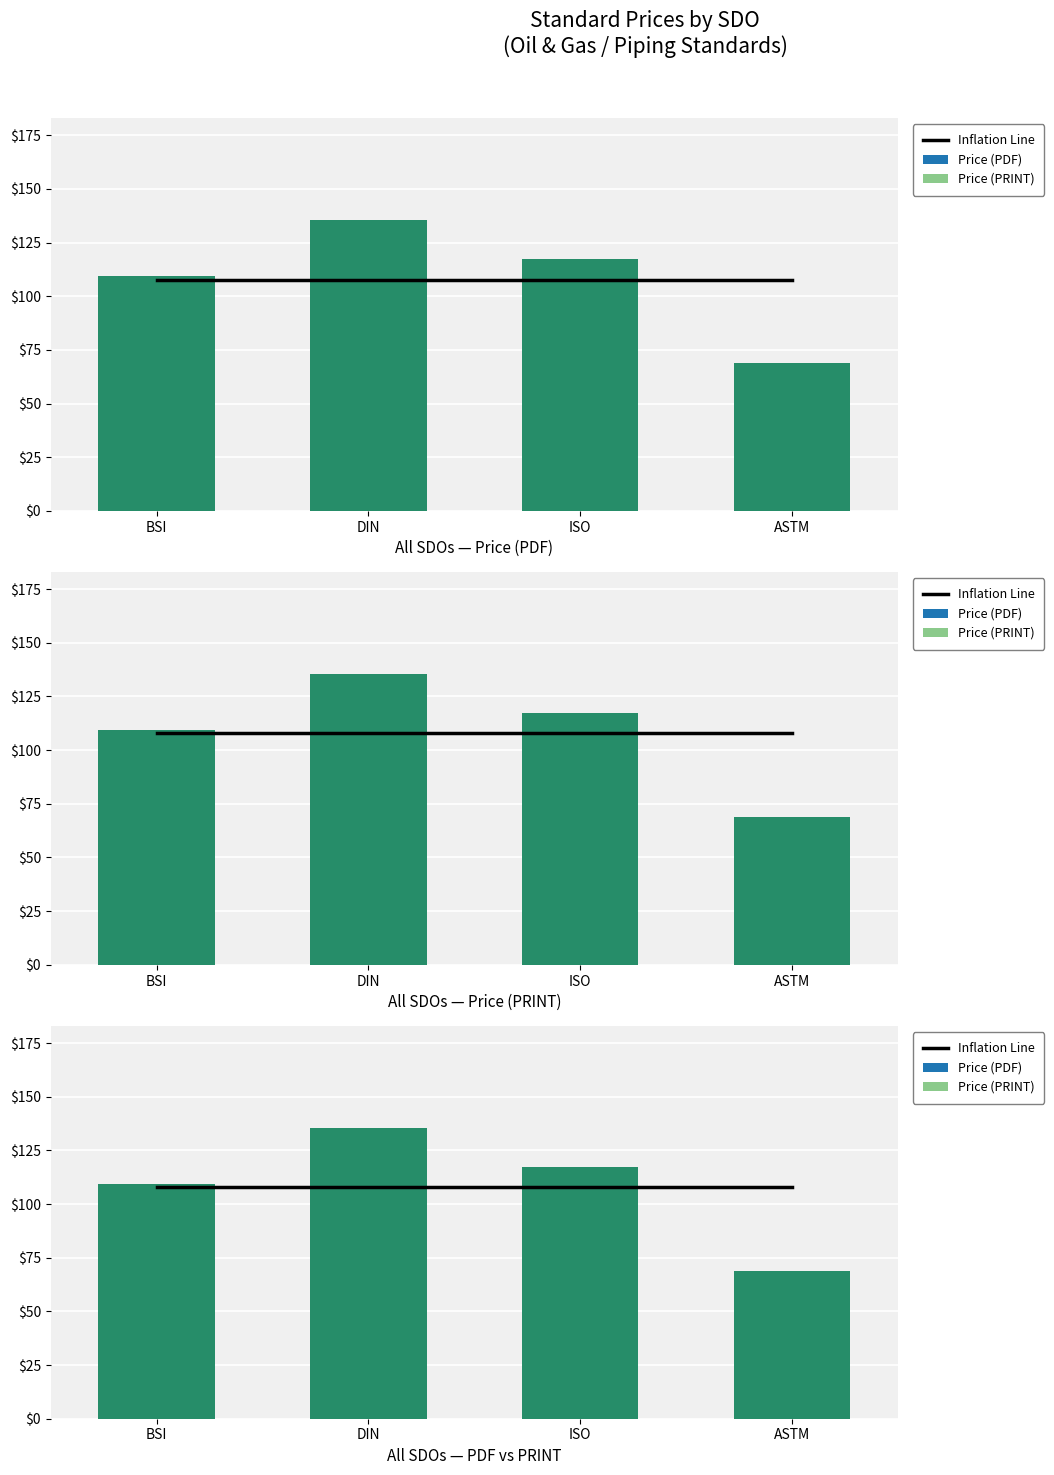

What is the difference between the maximum and minimum values in the Price (PRINT) series?

66.5